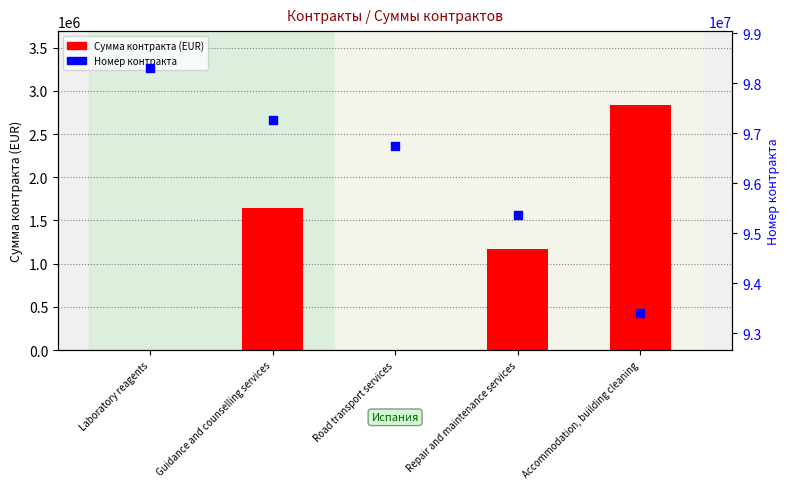

Which series contains the highest Y value?

Номер контракта